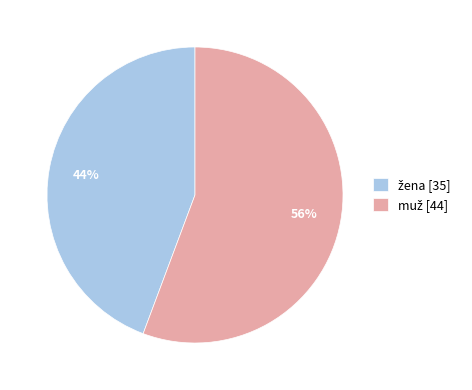

To the nearest percent, what is the average slice percentage?

50%